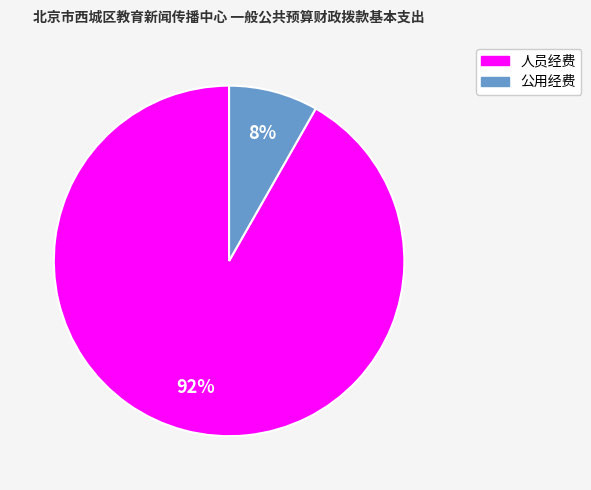

True or false: 公用经费 accounts for 8% of the total.

True